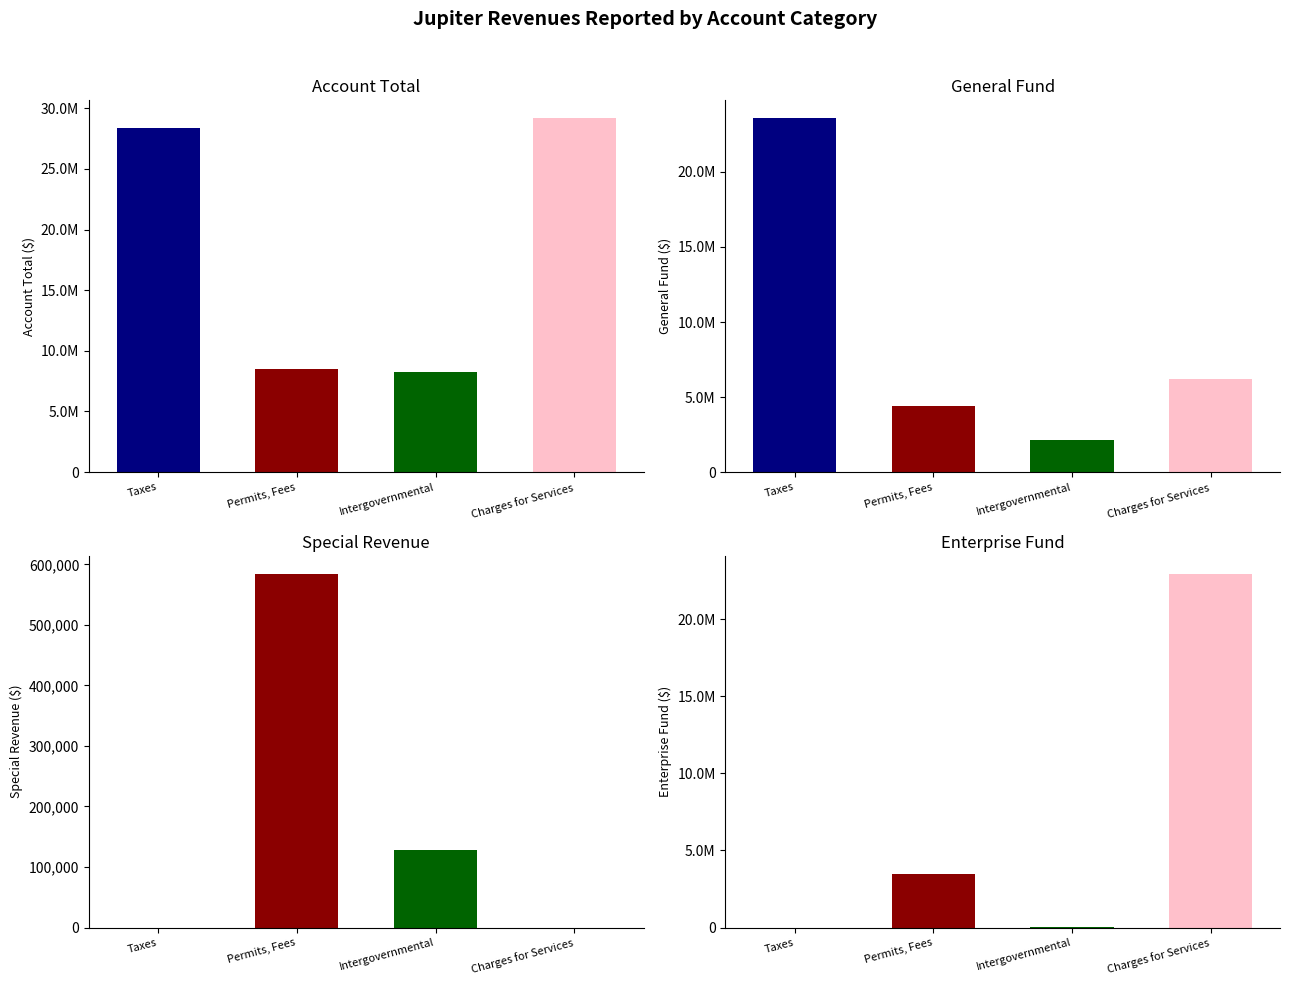

How many bars are there in each group?

4